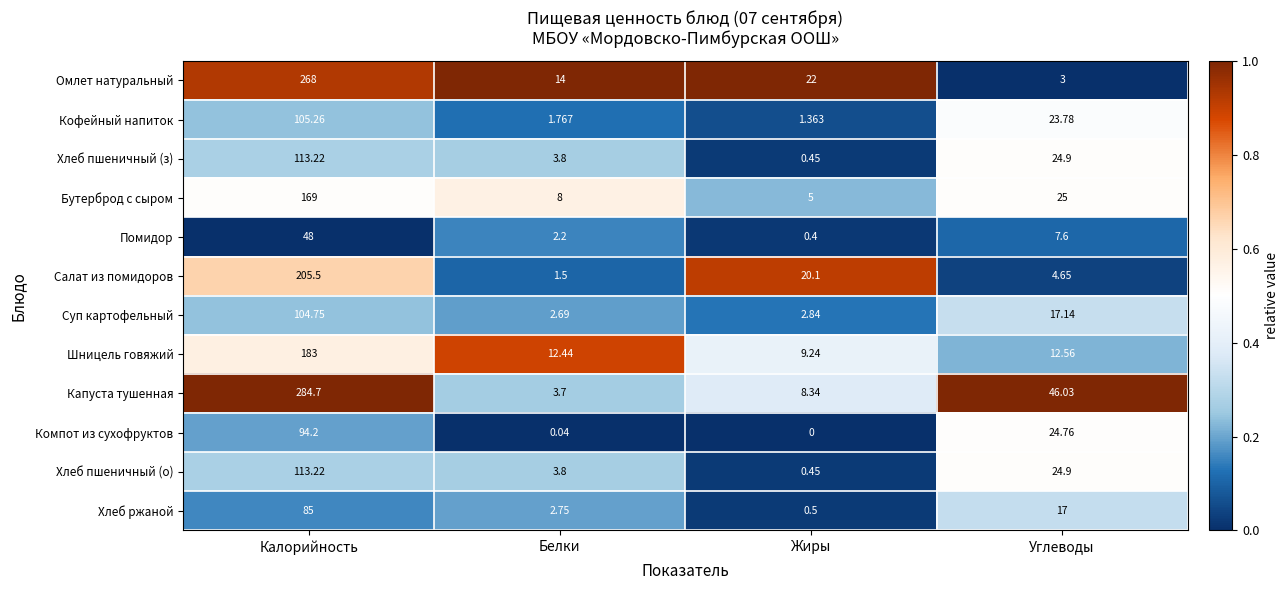

Which series has the largest total across all categories?

Капуста тушенная